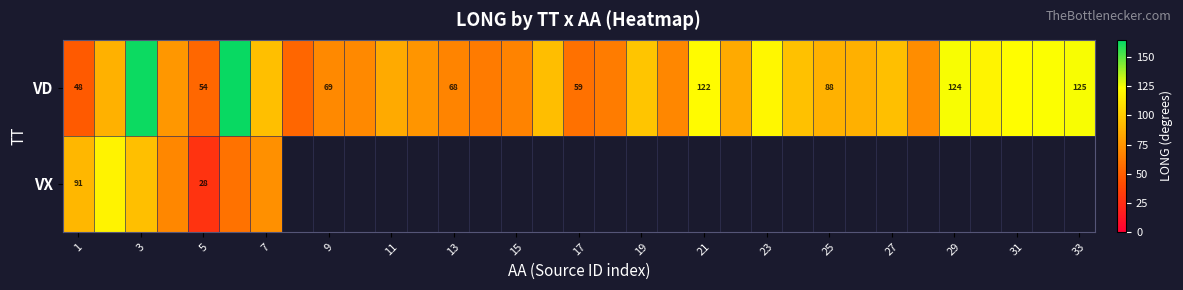

True or false: VD has a value of 36.6 at 9.

False